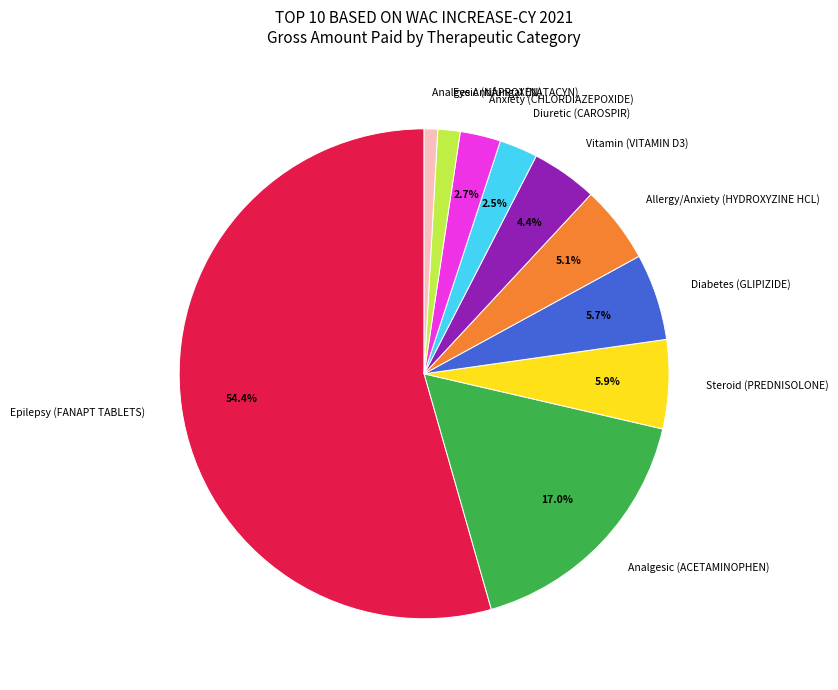

Which category has the biggest portion of the pie?

Epilepsy (FANAPT TABLETS)